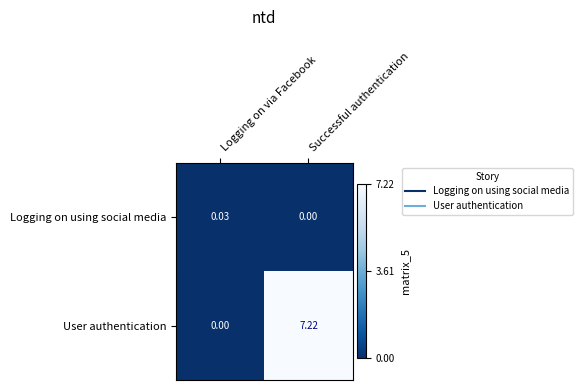

At which category is the sum across all series the highest?

Successful authentication